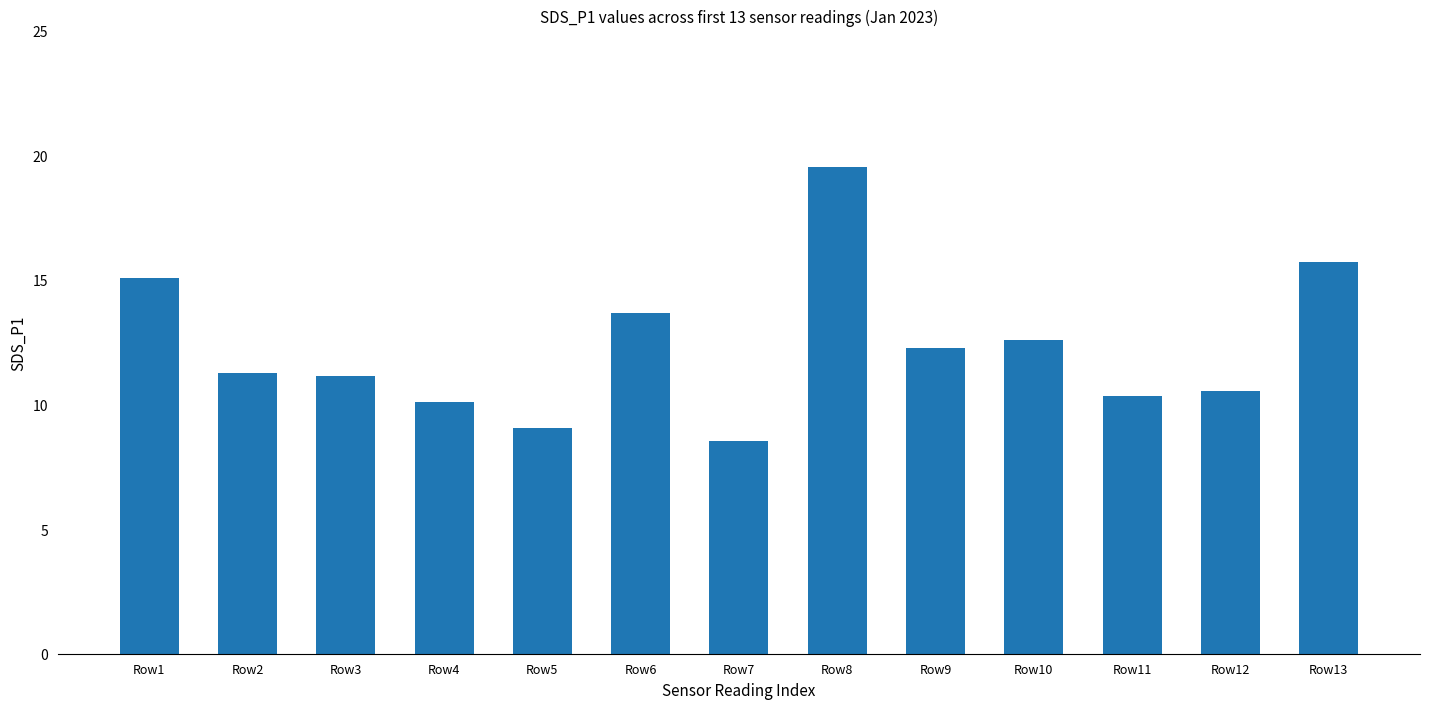

What is the difference between the maximum and minimum values?

11.0